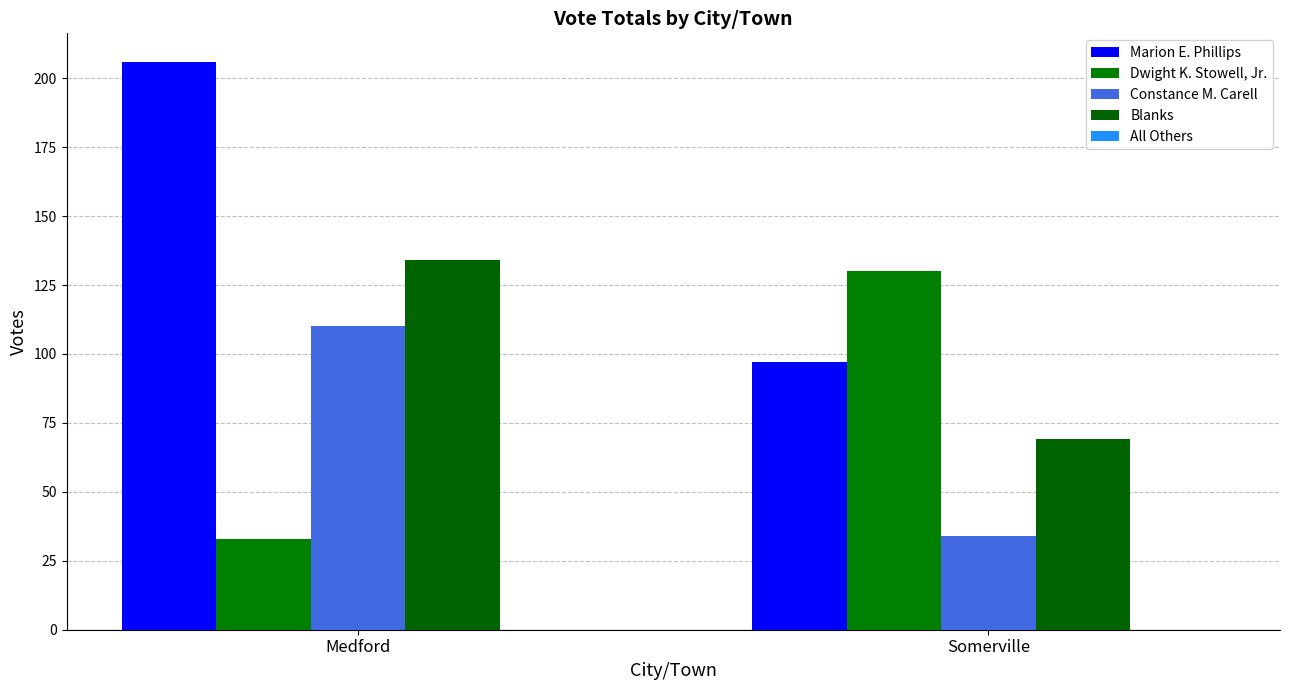

What value does the Blanks series have at Medford, to the nearest 5?

135